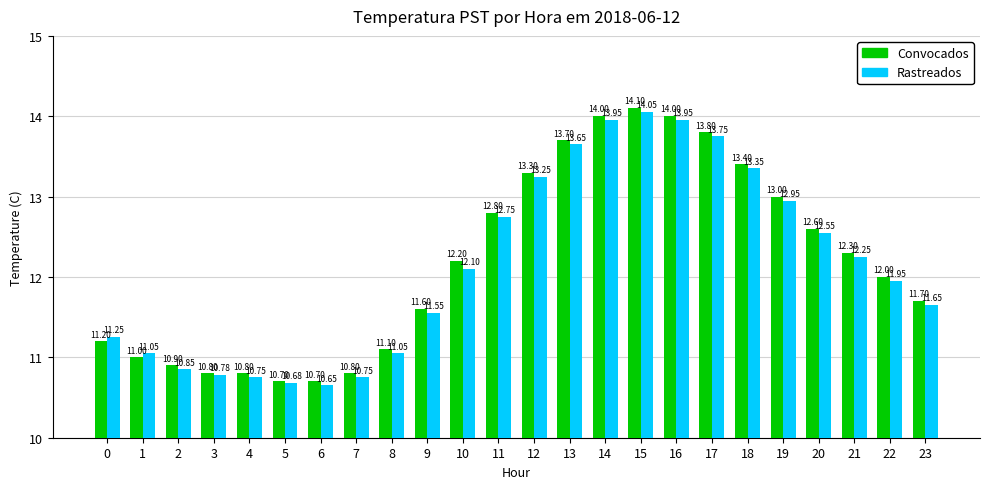

What value does the Rastreados series have at 5?

10.7